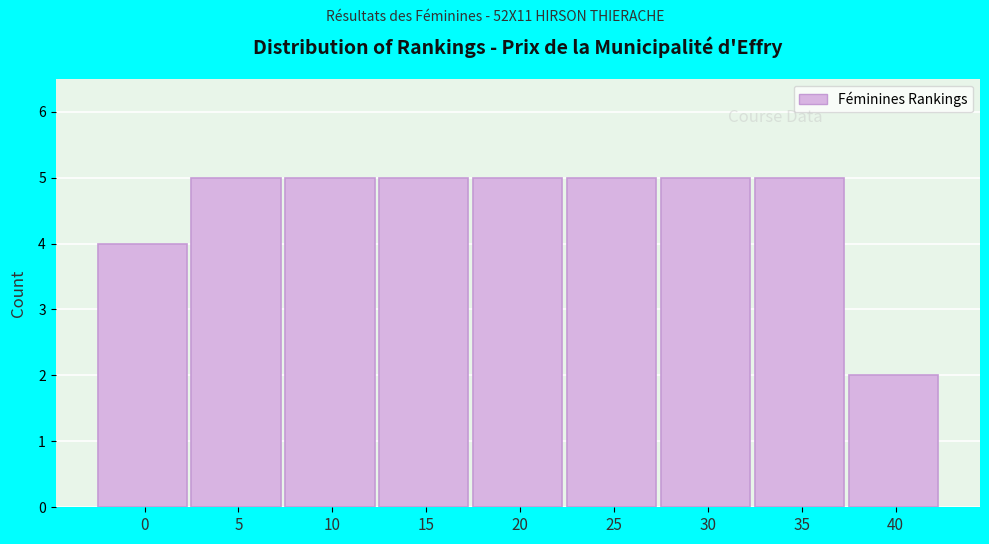

Reading left to right, extract all data points from this chart.

0=4	5=5	10=5	15=5	20=5	25=5	30=5	35=5	40=2